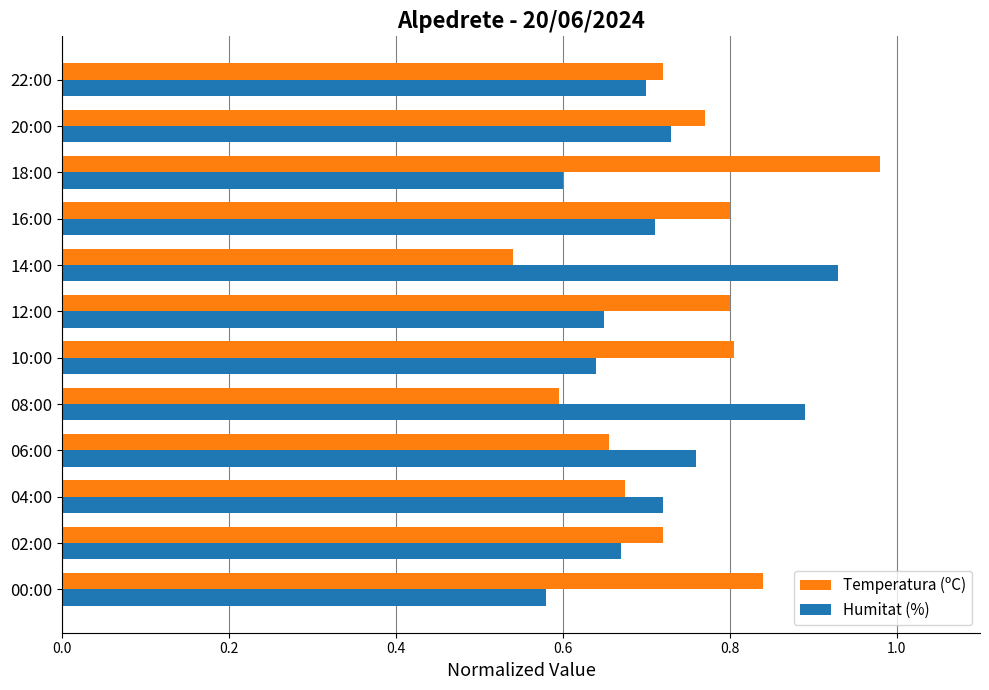

At how many categories does at least one series exceed 0?

12